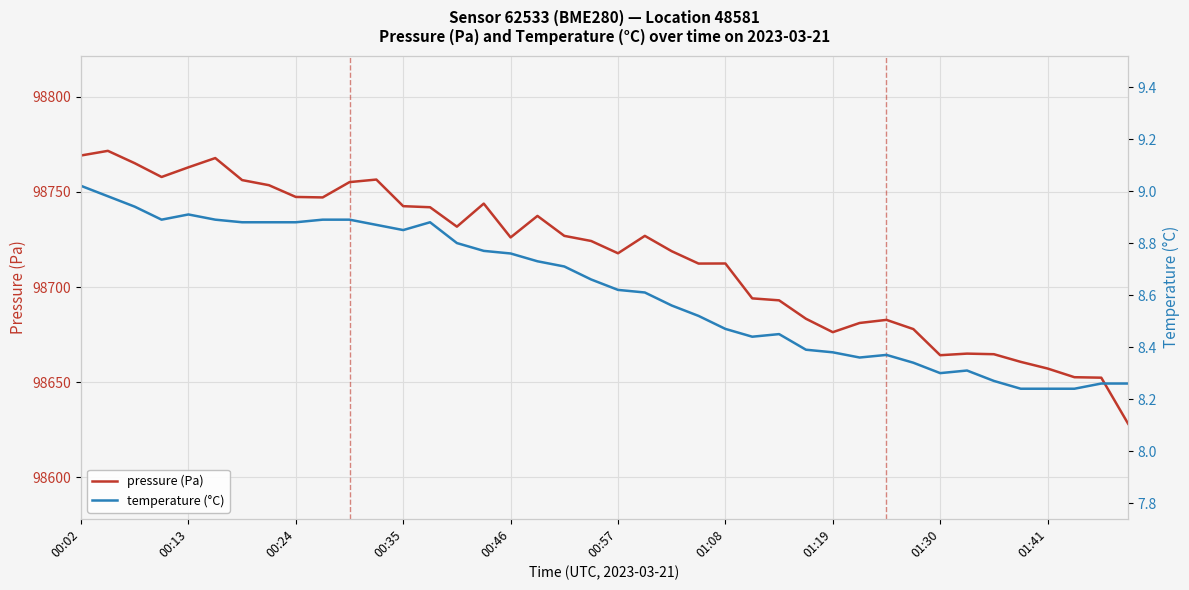

What is the average value of the temperature (°C) series?

8.6